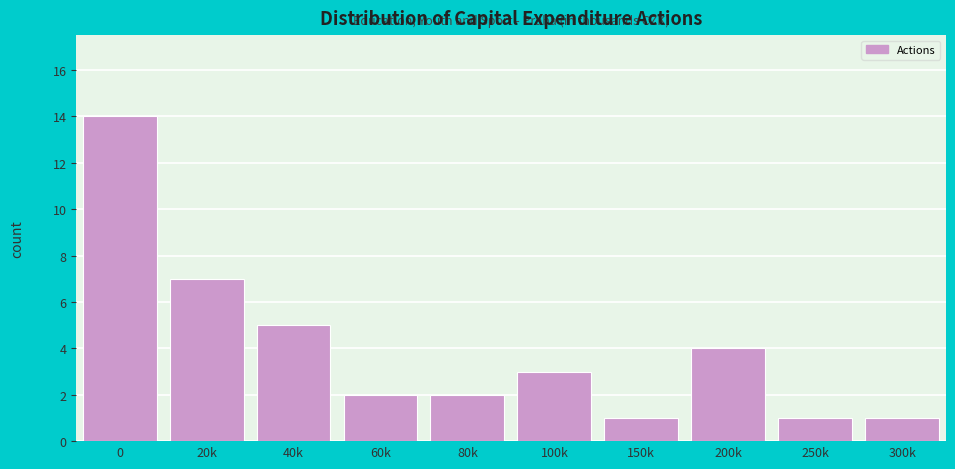

Reading left to right, what are all the values shown in this chart?

0=14	20k=7	40k=5	60k=2	80k=2	100k=3	150k=1	200k=4	250k=1	300k=1